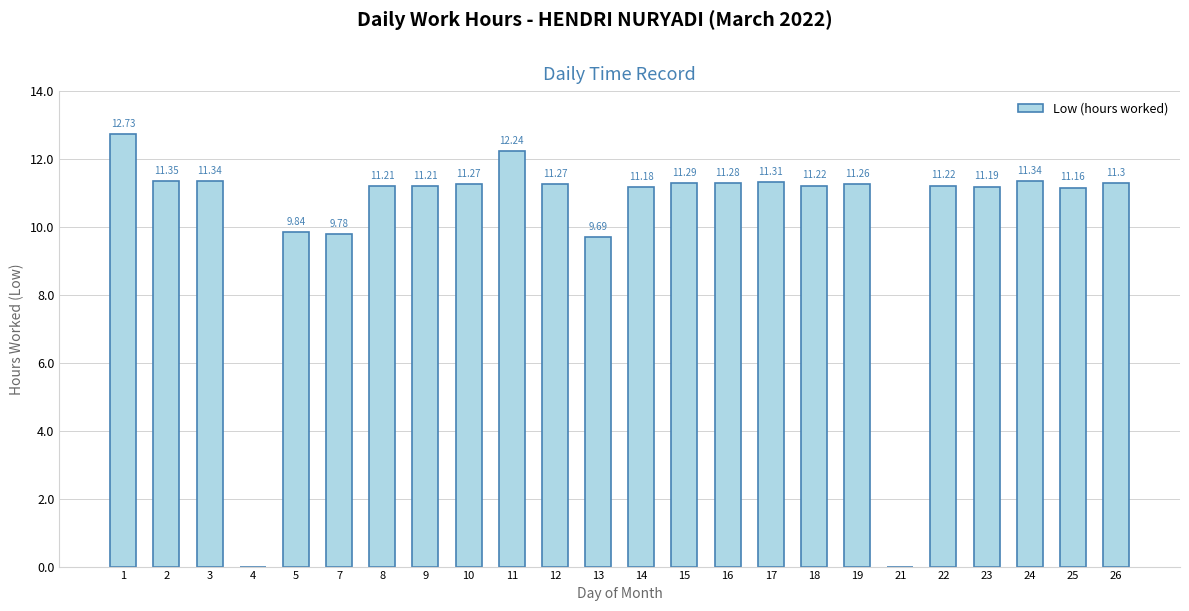

How many distinct data groups are displayed?

1